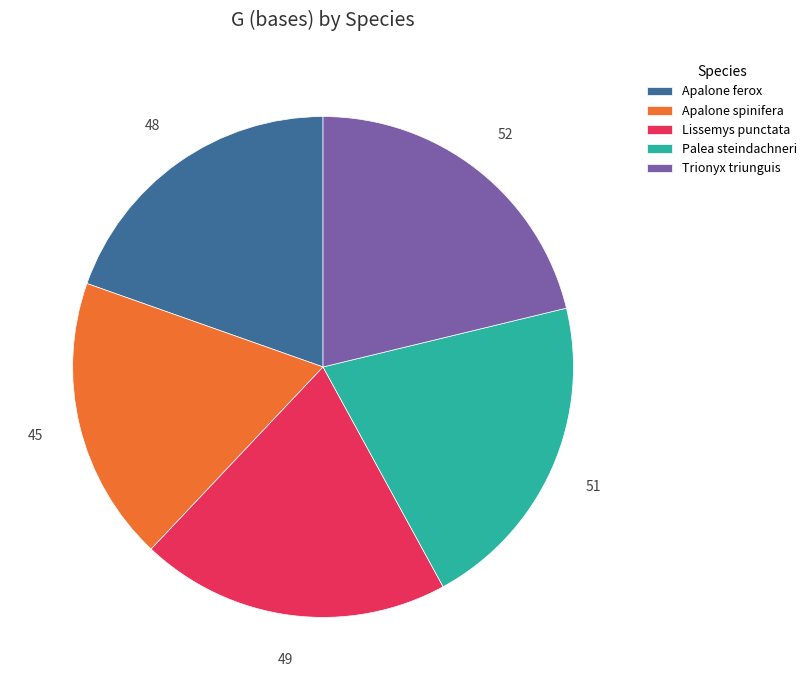

The Palea steindachneri slice represents 21% of the pie. True or false?

True